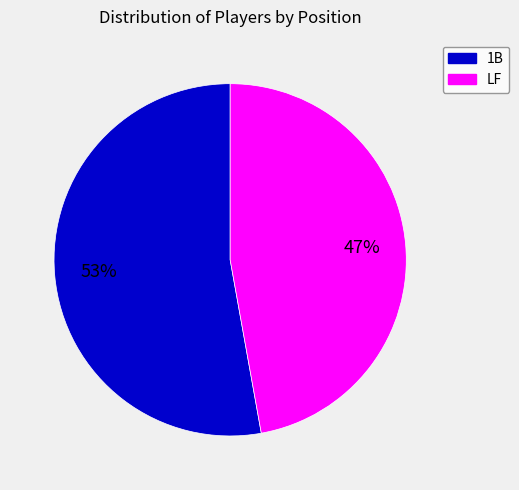

Which category has the biggest portion of the pie?

1B